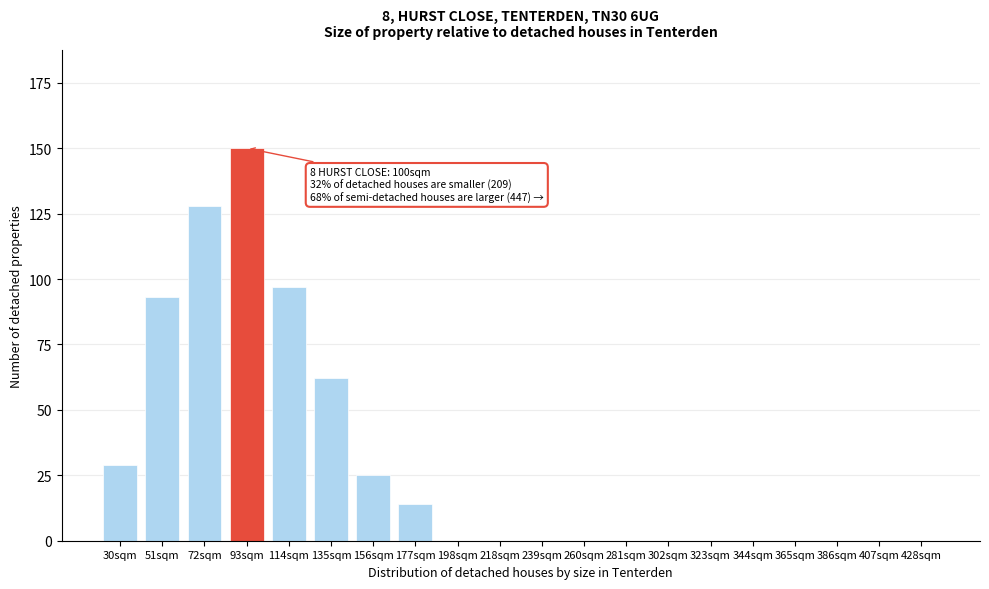

Reading right to left, list all the values displayed in this chart.

428sqm=0	407sqm=0	386sqm=0	365sqm=0	344sqm=0	323sqm=0	302sqm=0	281sqm=0	260sqm=0	239sqm=0	218sqm=0	198sqm=0	177sqm=14	156sqm=25	135sqm=62	114sqm=97	93sqm=150	72sqm=128	51sqm=93	30sqm=29